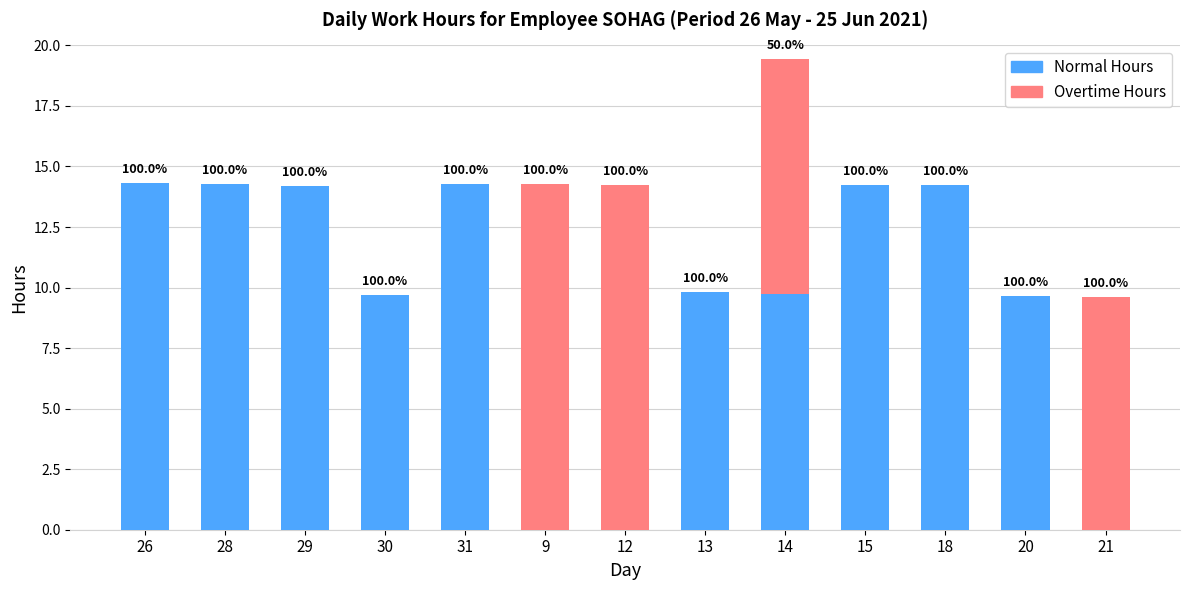

At how many categories does at least one series exceed 6?

13